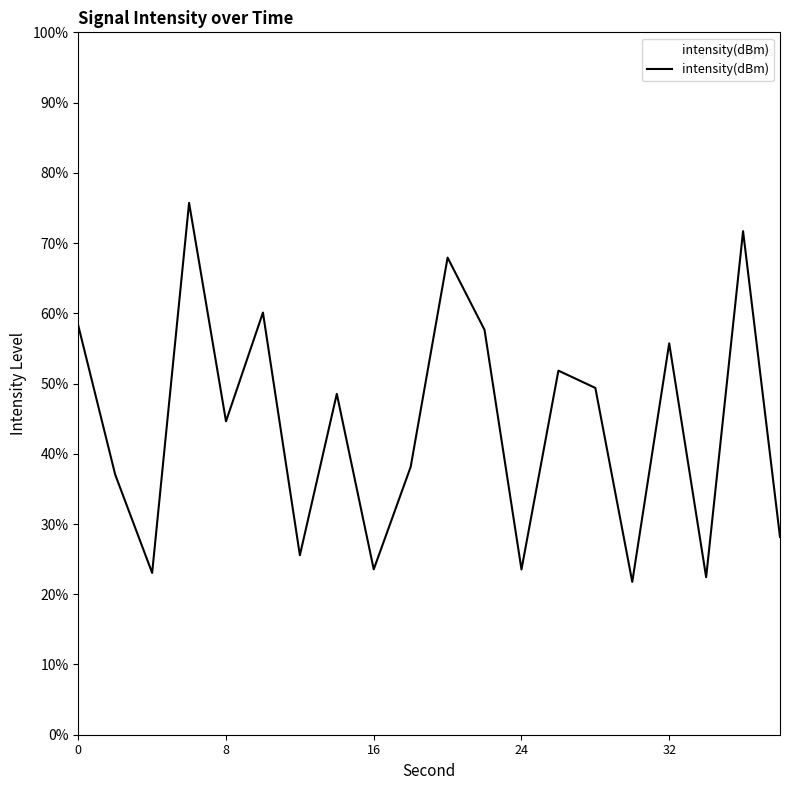

True or false: the data has more than 1 interior local peaks.

True